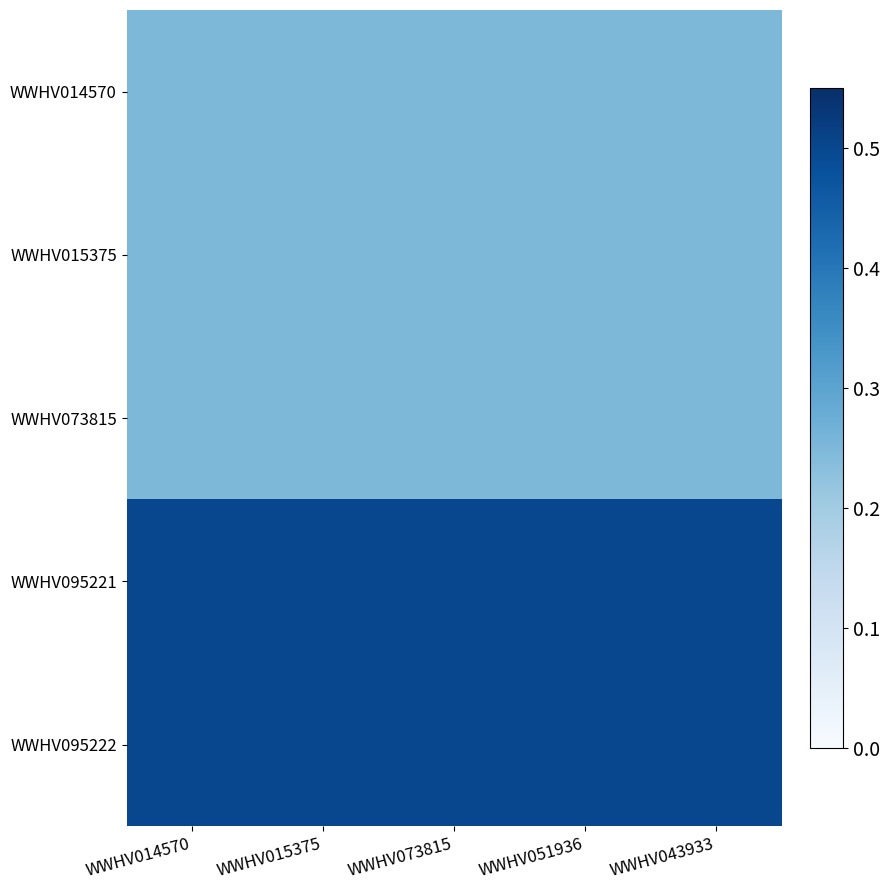

Rank the series at WWHV014570 from lowest to highest value.

WWHV014570, WWHV015375, WWHV073815, WWHV095221, WWHV095222